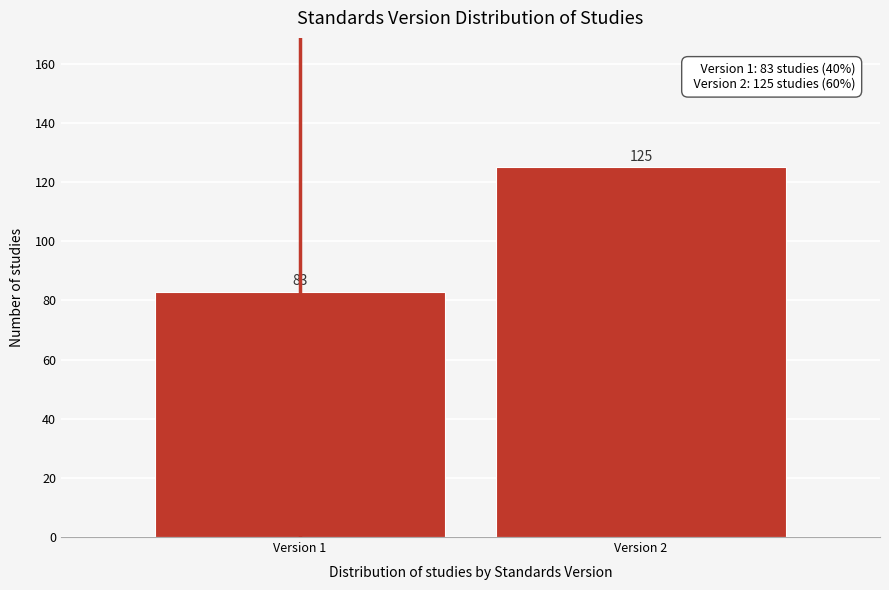

Reading right to left, transcribe all the data shown in this chart.

125	83